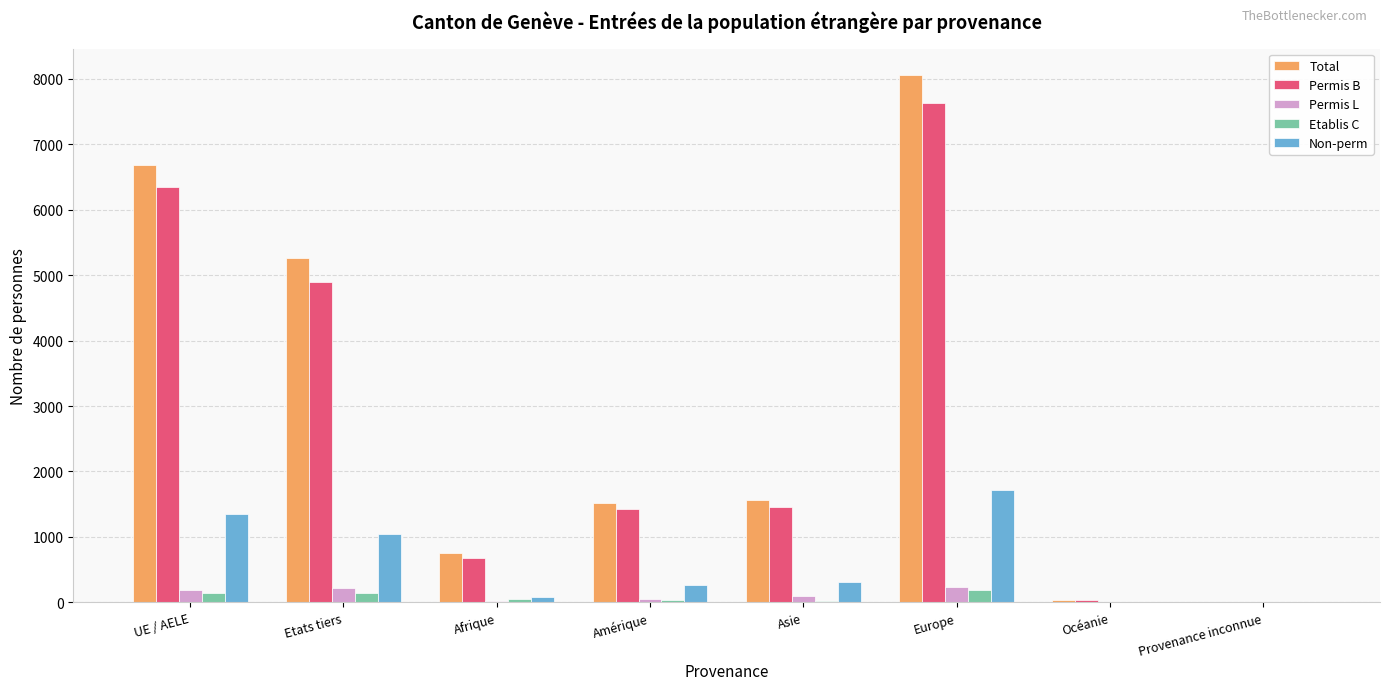

What is the maximum value for Permis B?

7636